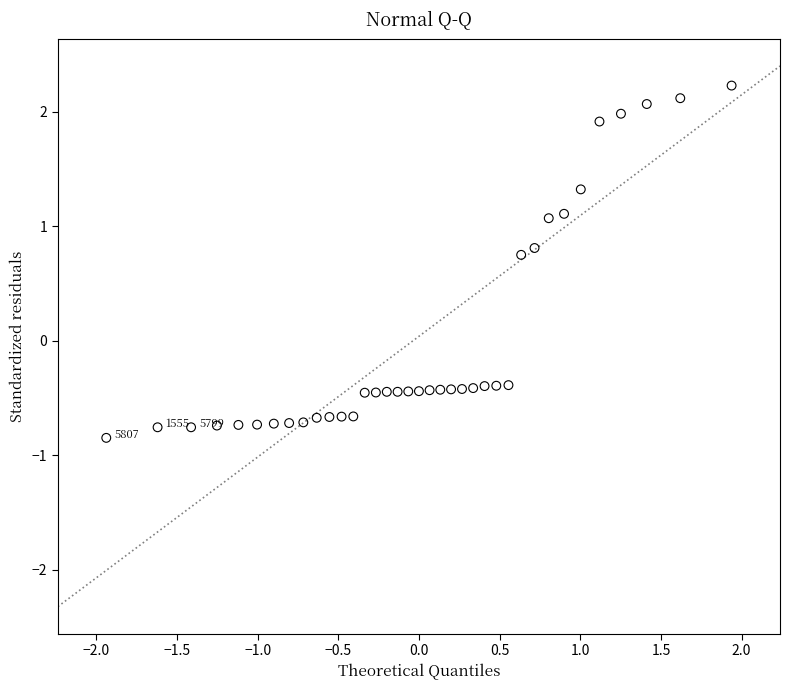

What is the range of X values (max minus min)?

3.9